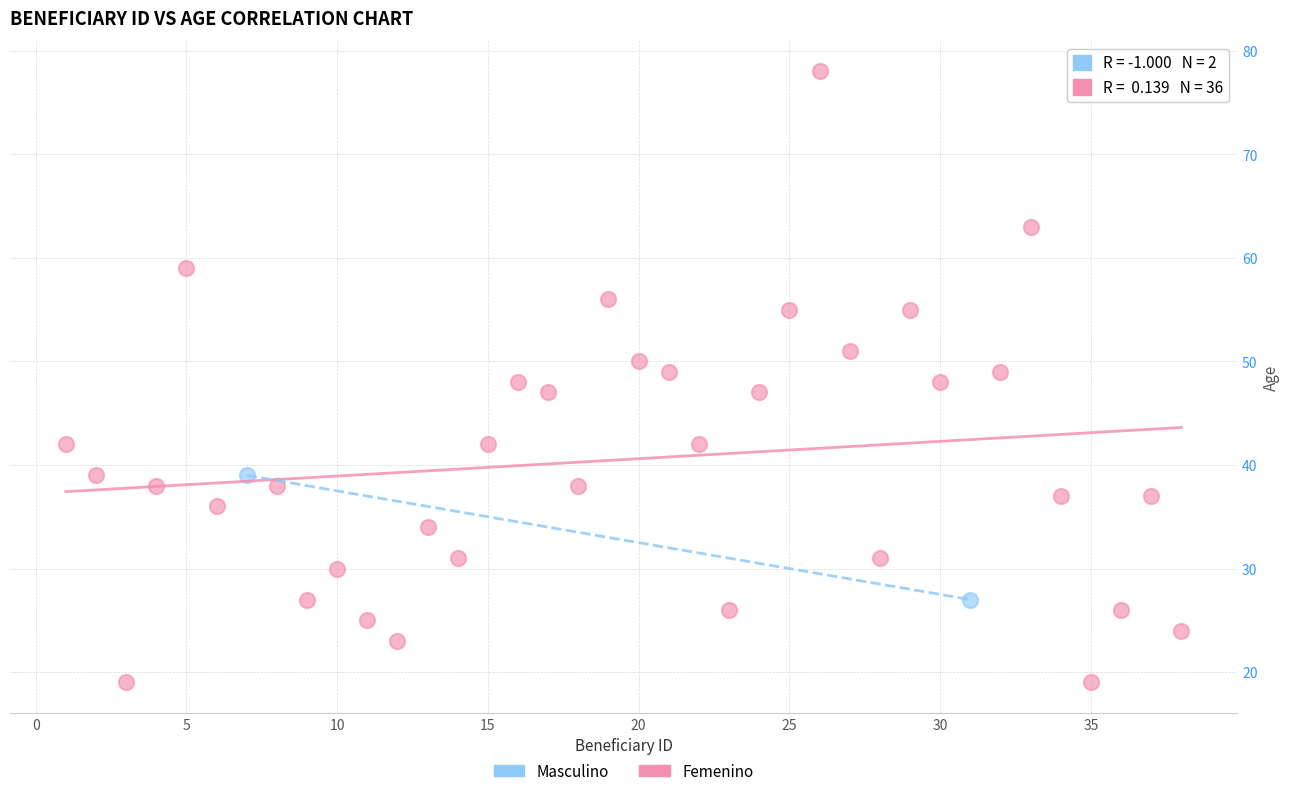

What are all the series names shown in the legend?

Masculino, Femenino